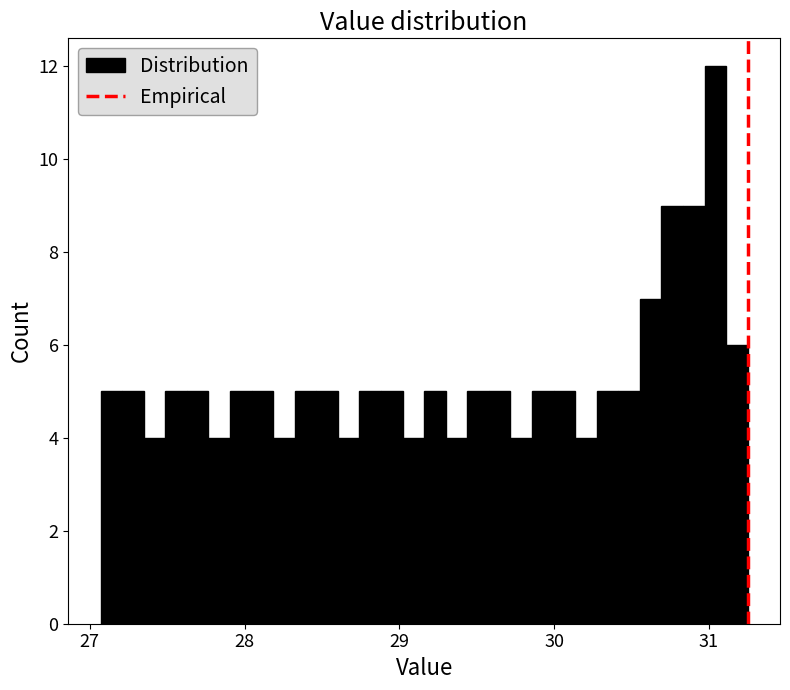

Around what value on the x-axis is the tallest bar? Give the approximate position of its centre, as read against the axis.

31.0